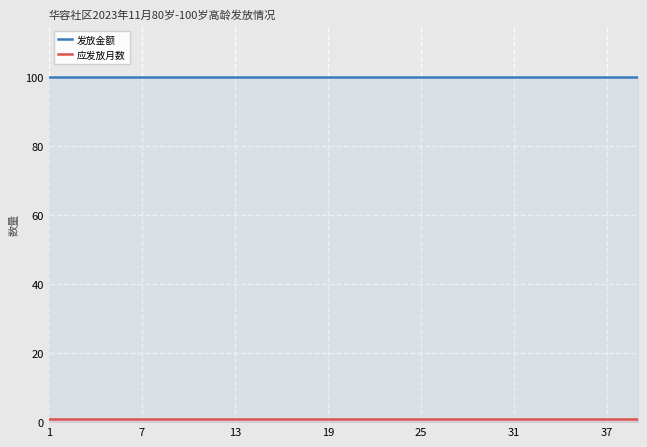

What is the approximate value of 发放金额 at 37?

100